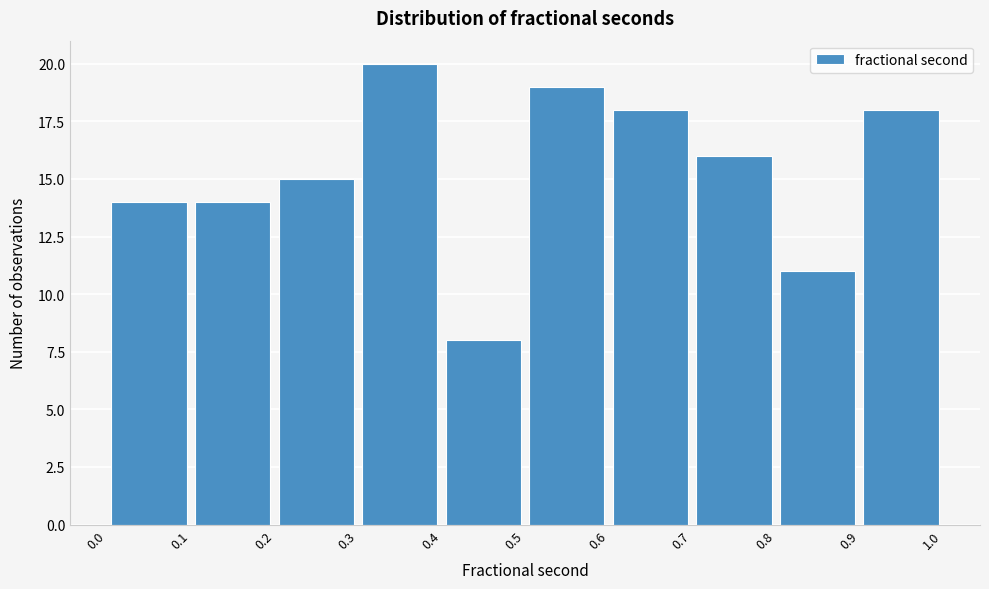

Reading left to right, transcribe this chart: for each bar, give the range it covers on the x-axis and its height. The values are not printed on the chart, so give them approximately, as read against the axis.

0.0 to 0.1: 14
0.1 to 0.2: 14
0.2 to 0.3: 15
0.3 to 0.4: 20
0.4 to 0.5: 8
0.5 to 0.6: 19
0.6 to 0.7: 18
0.7 to 0.8: 16
0.8 to 0.9: 11
0.9 to 1.0: 18